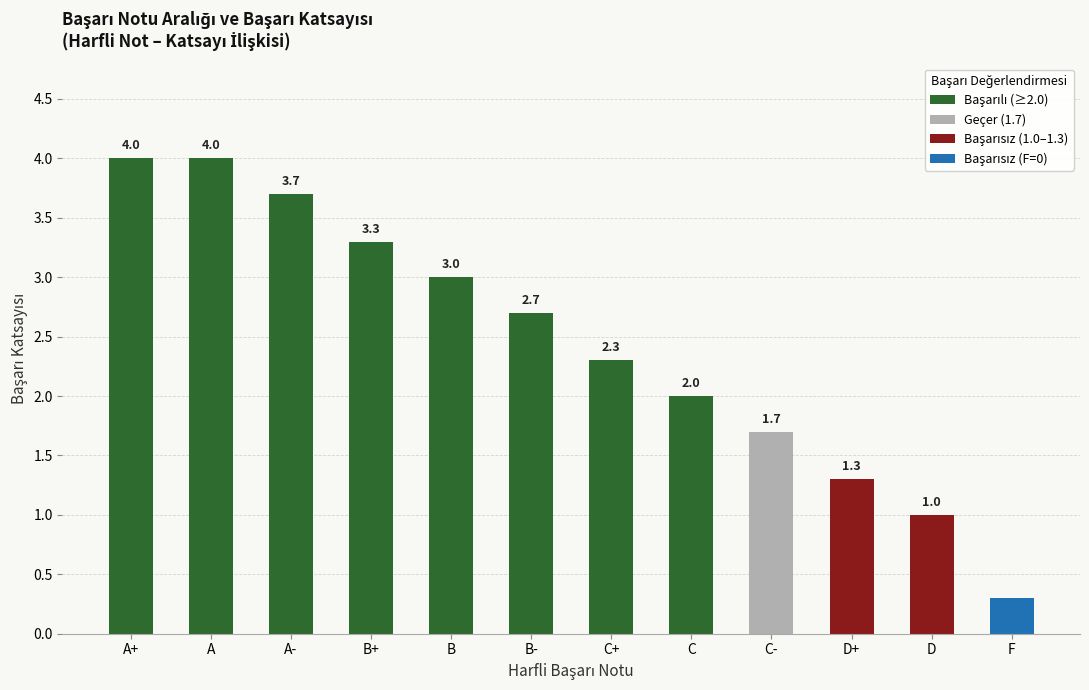

What is the total value across all series at C?

2.0